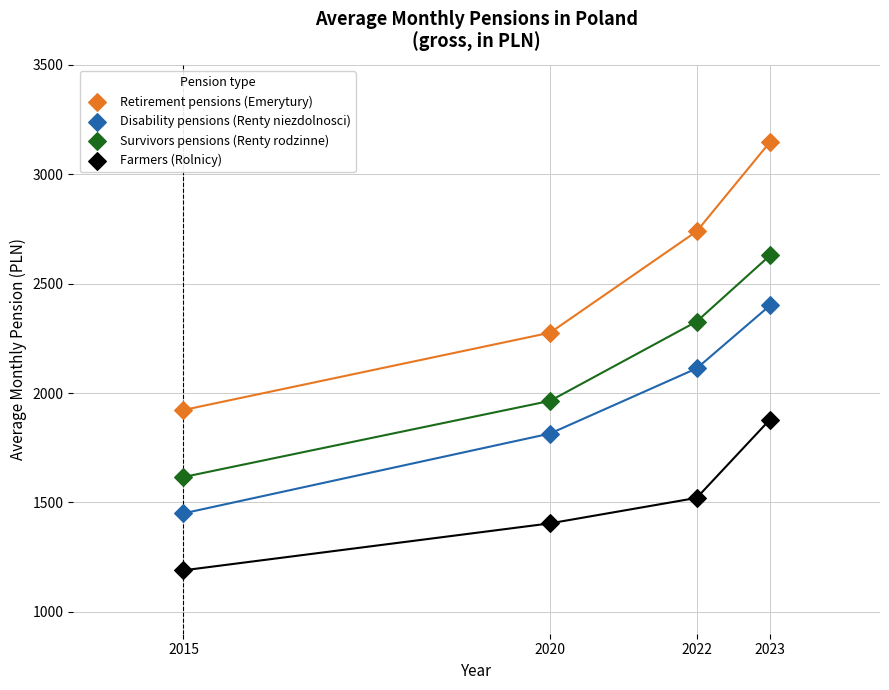

What are all the series names shown in the legend?

Retirement pensions (Emerytury), Disability pensions (Renty niezdolnosci), Survivors pensions (Renty rodzinne), Farmers (Rolnicy)